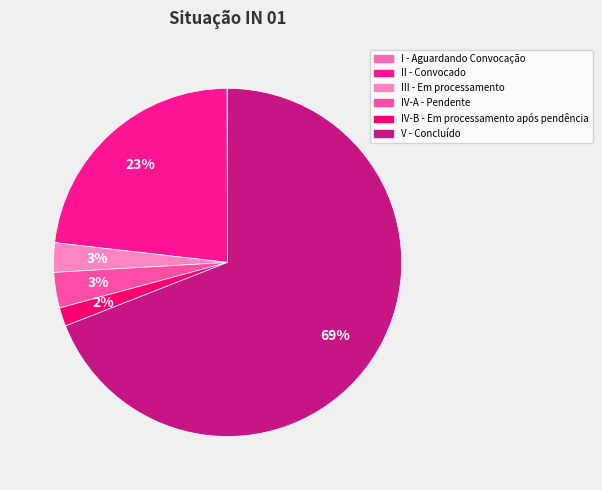

How many slices are in this pie chart?

6